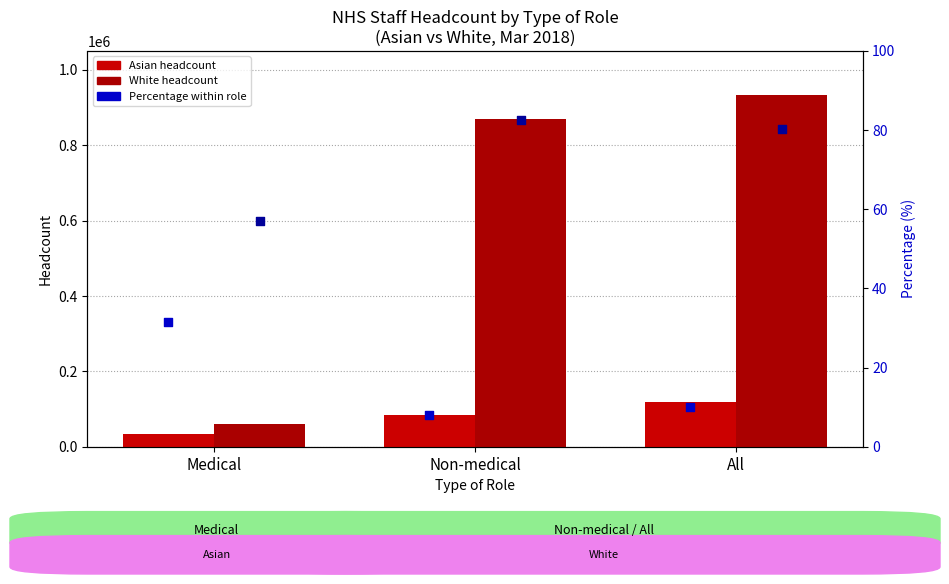

At how many categories does at least one series exceed 471411?

2